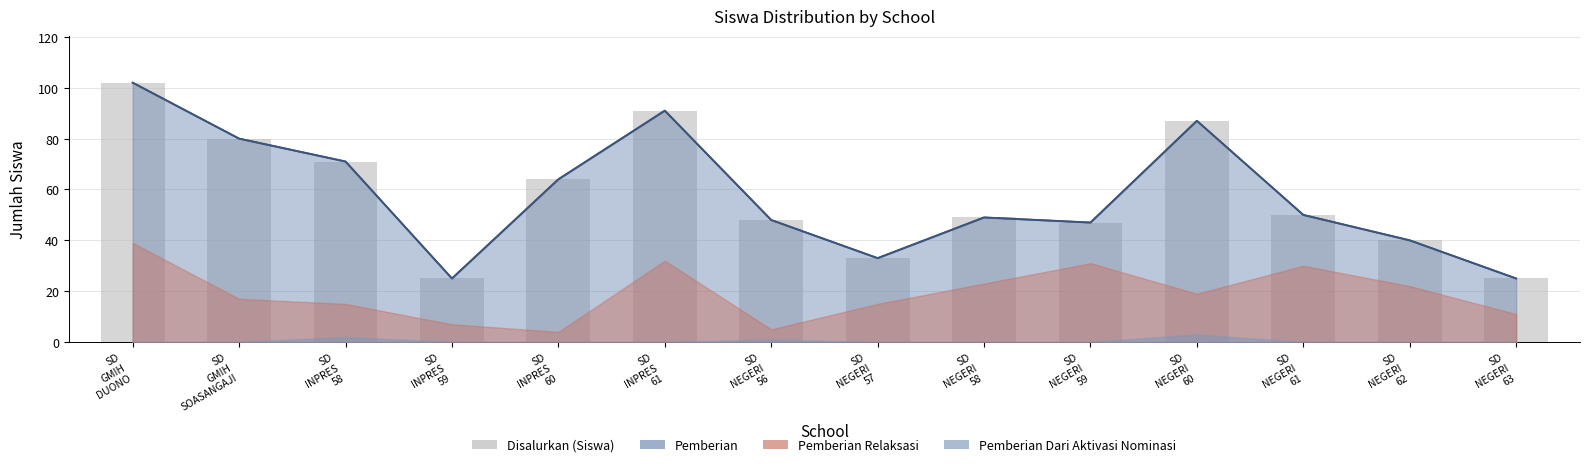

What is the sum of the values at SD
NEGERI
60 and SD
INPRES
61?

178